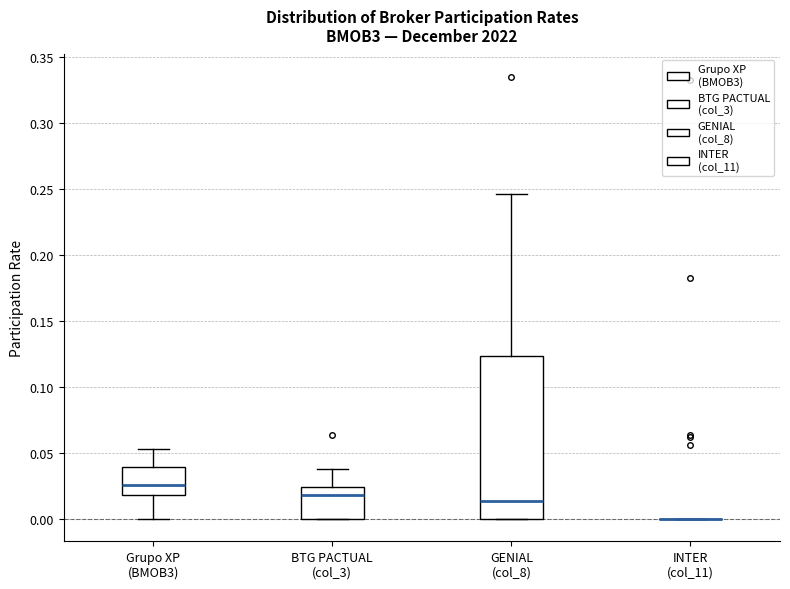

Reading left to right, transcribe this box plot: for each box, give where its median line is, the range the box spans, and where its two whiskers end, as read against the y-axis. The values are not printed on the chart, so give them approximately, as read against the axis.

Grupo XP (BMOB3): median 0.025, box 0.020 to 0.040, whiskers 0.000 to 0.055
BTG PACTUAL (col_3): median 0.020, box 0.000 to 0.025, whiskers 0.000 to 0.040
GENIAL (col_8): median 0.015, box 0.000 to 0.125, whiskers 0.000 to 0.245
INTER (col_11): box collapsed to a line at 0.000, whiskers 0.000 to 0.000